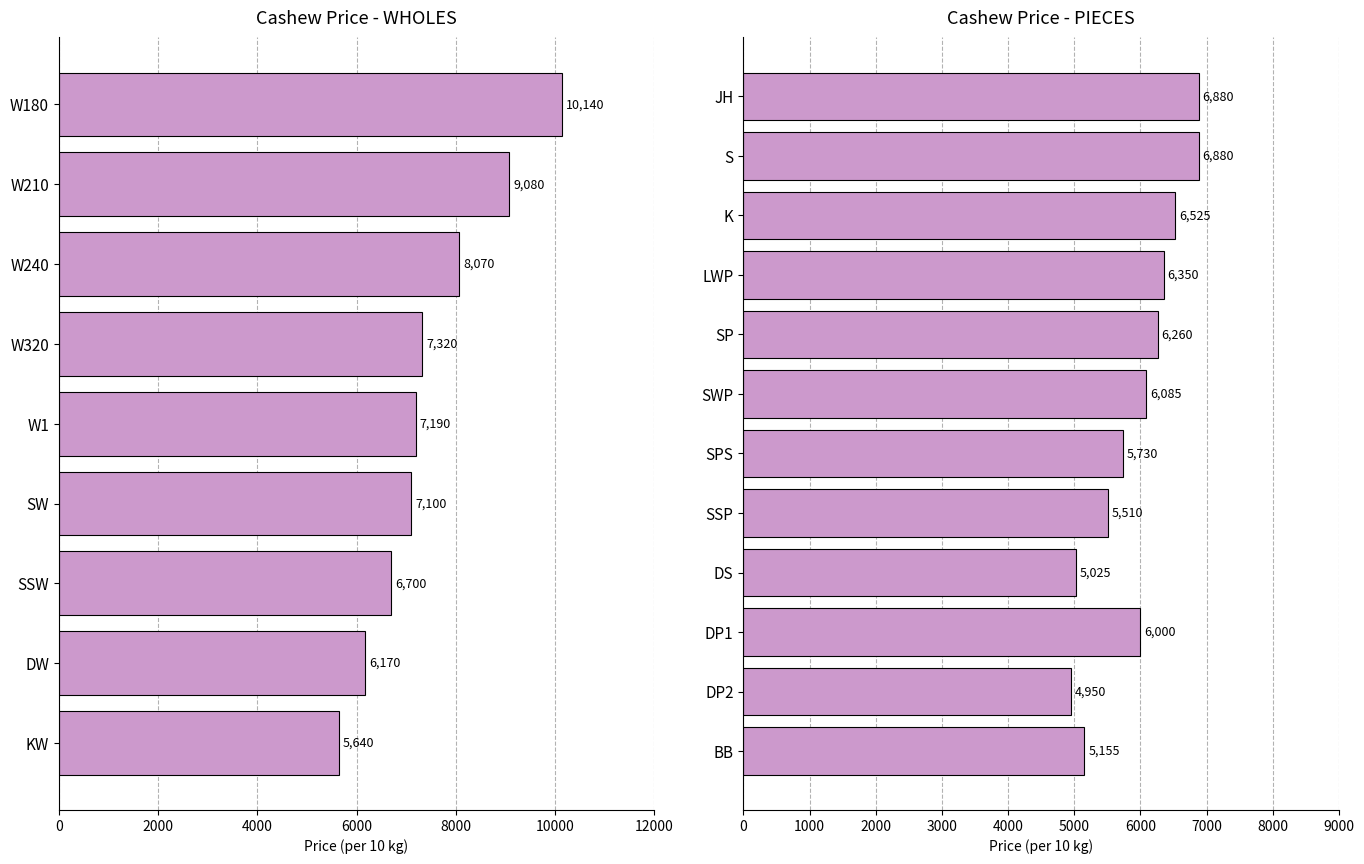

What is the average value?

5946